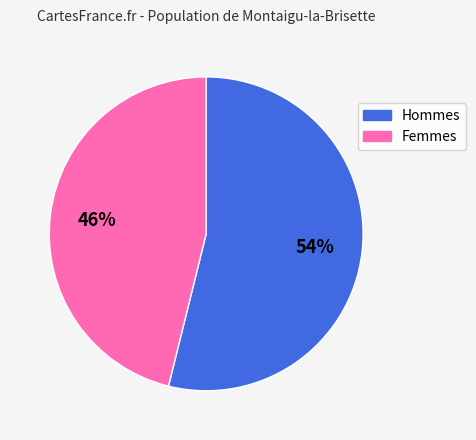

Does any single category account for the majority?

Yes